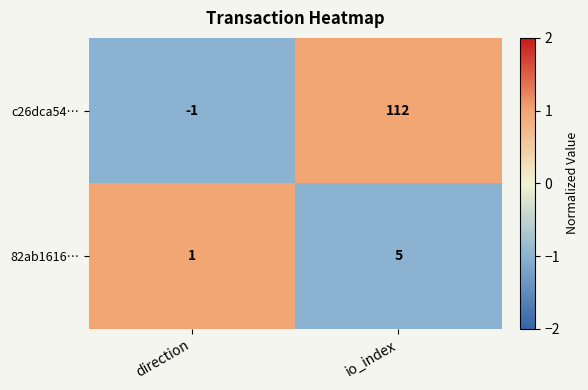

Is the value of c26dca54… at io_index greater than the value of 82ab1616… at direction?

Yes